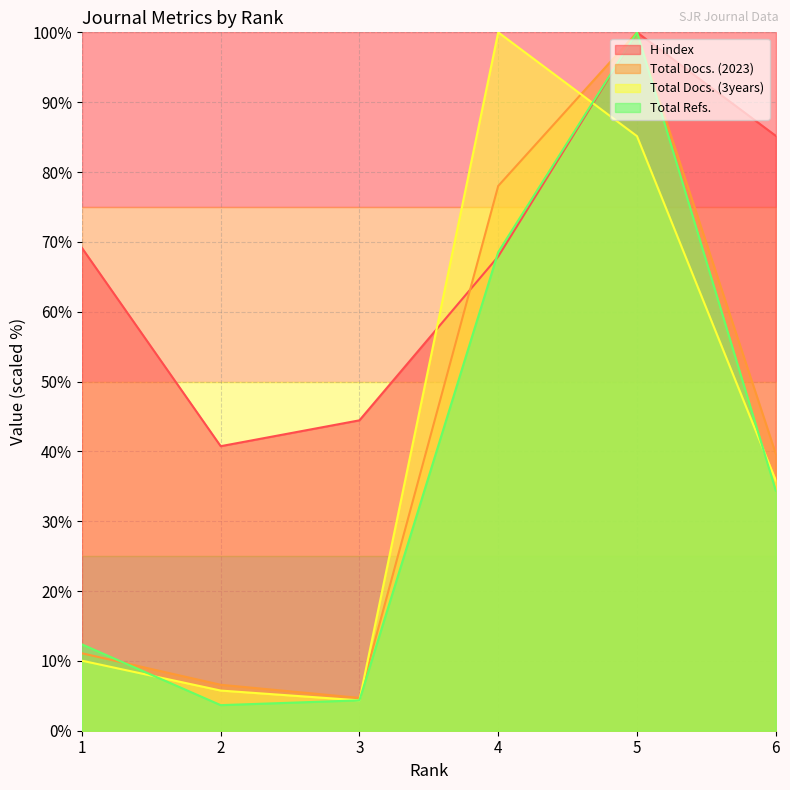

At which label does Total Docs. (2023) reach its peak?

5